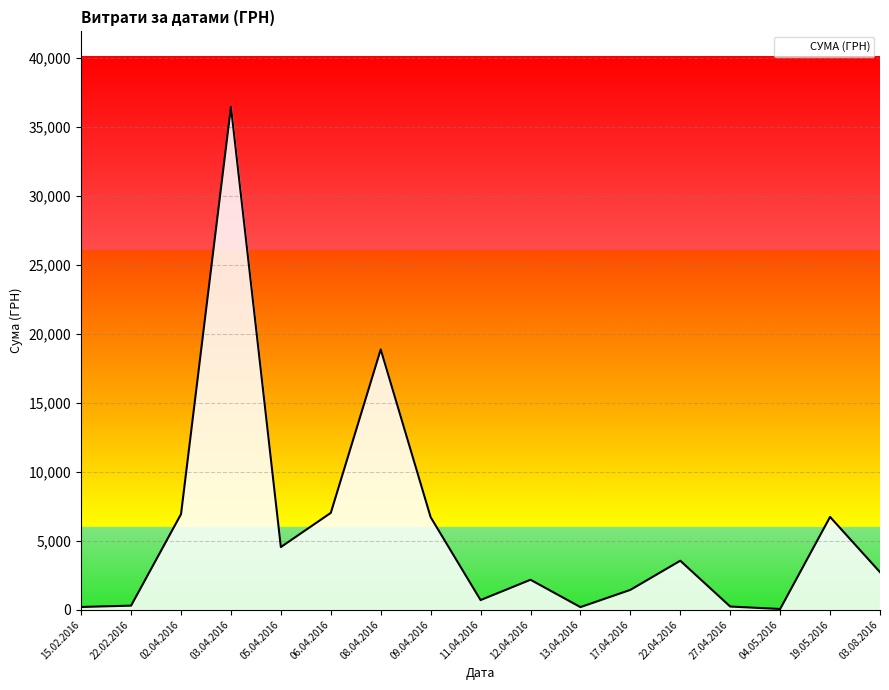

What is the maximum value shown in the chart?

36454.0